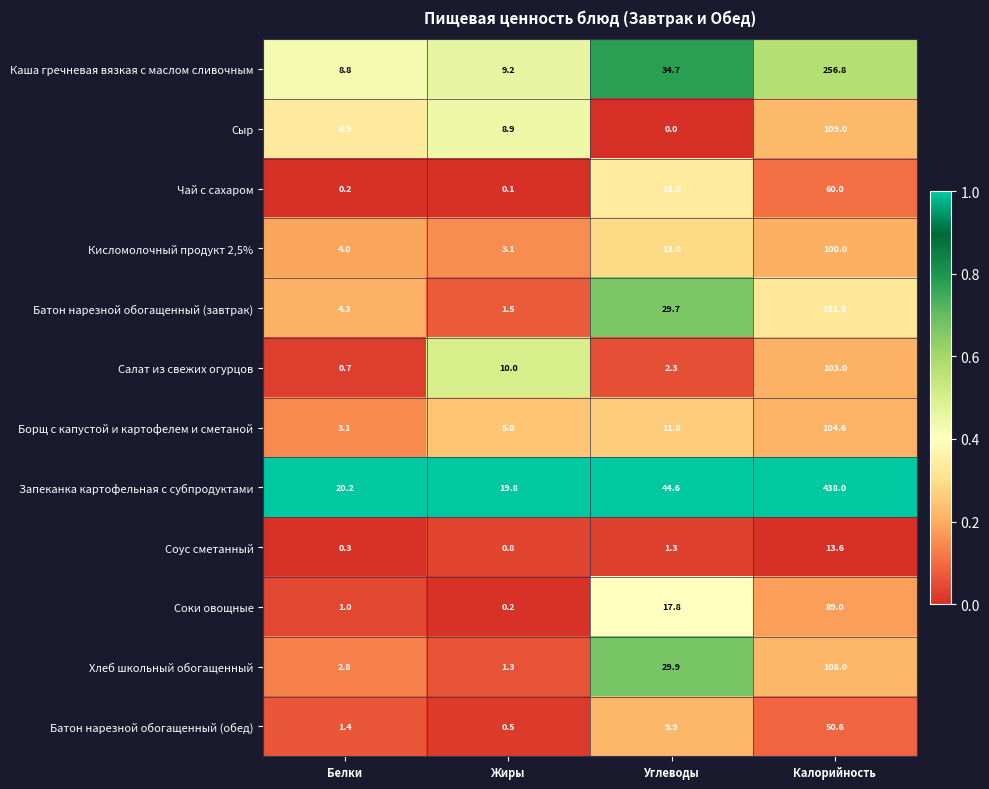

Which category has the lowest value in the Кисломолочный продукт 2,5% series?

Жиры